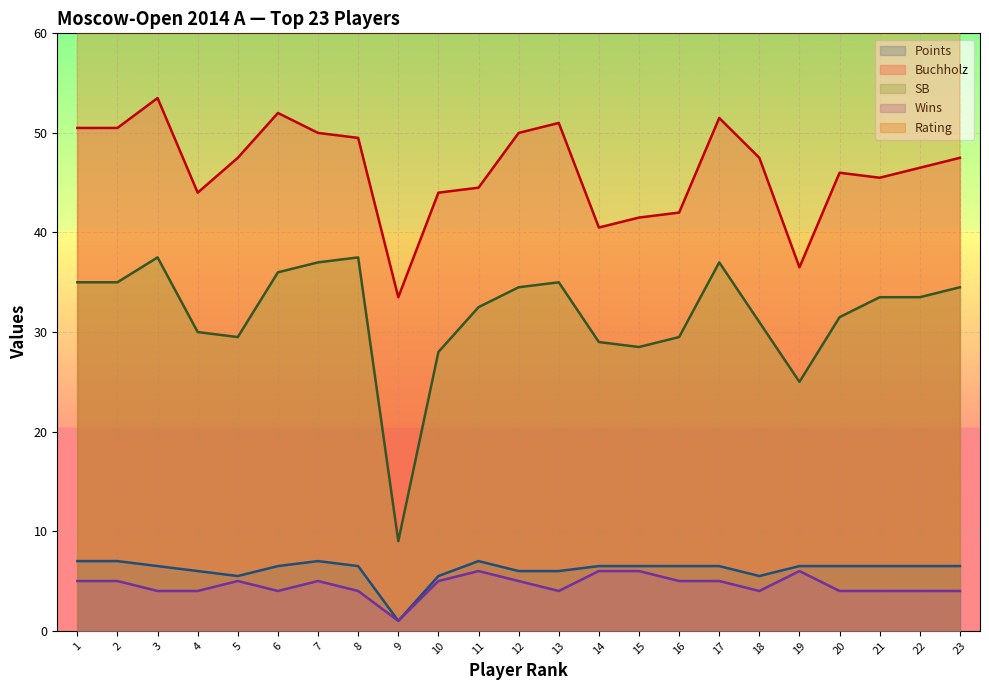

True or false: SB and Points intersect in this chart.

False